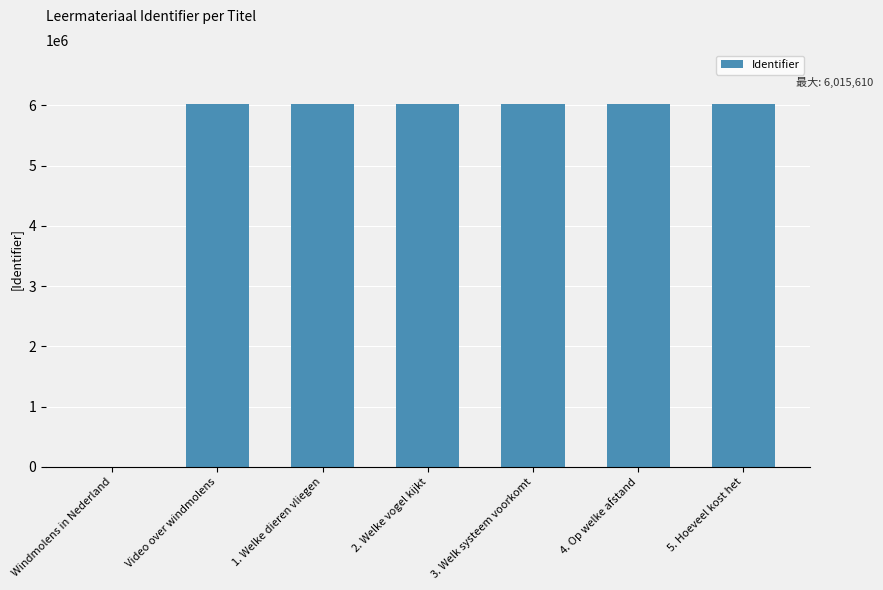

True or false: the data shows 0 at Windmolens in Nederland.

True